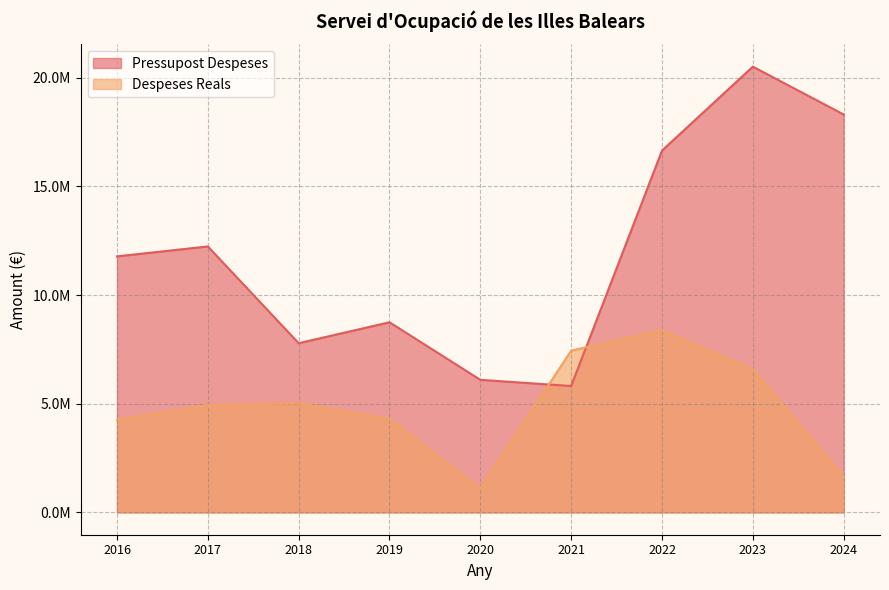

How many data points in Despeses Reals are above 4935524?

5